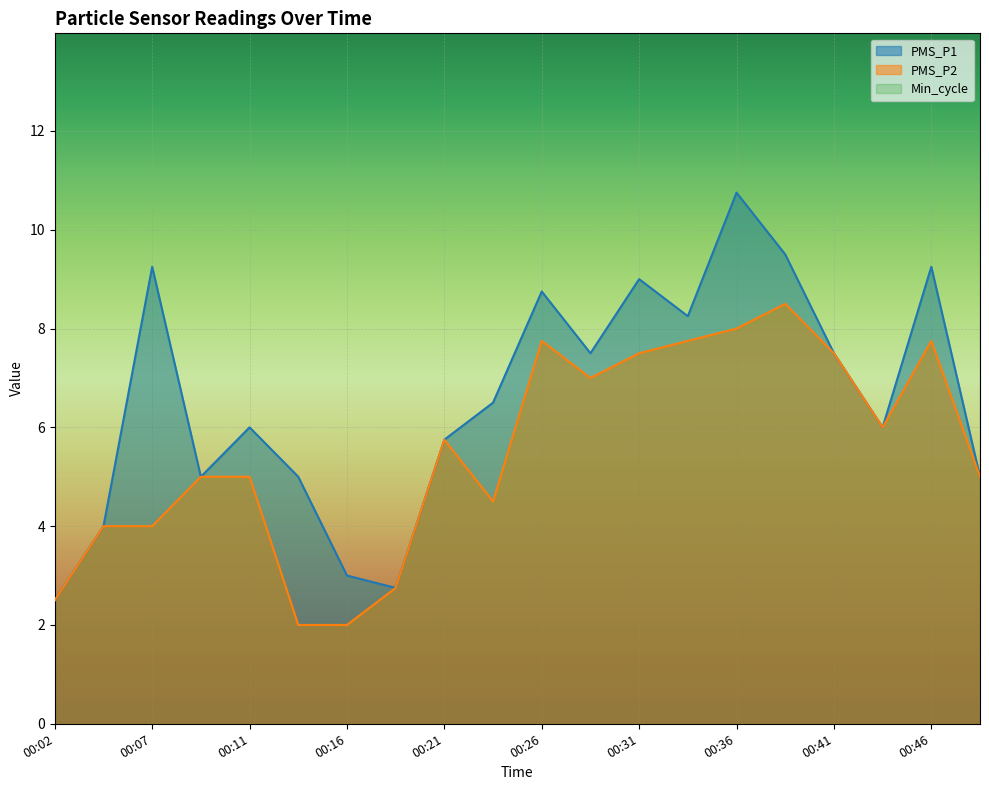

At which category is the sum across all series the highest?

00:36